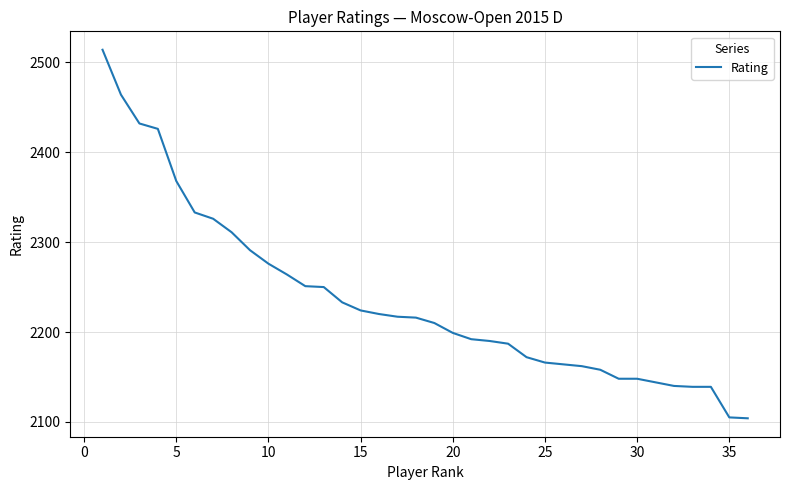

What is the smallest value displayed?

2104